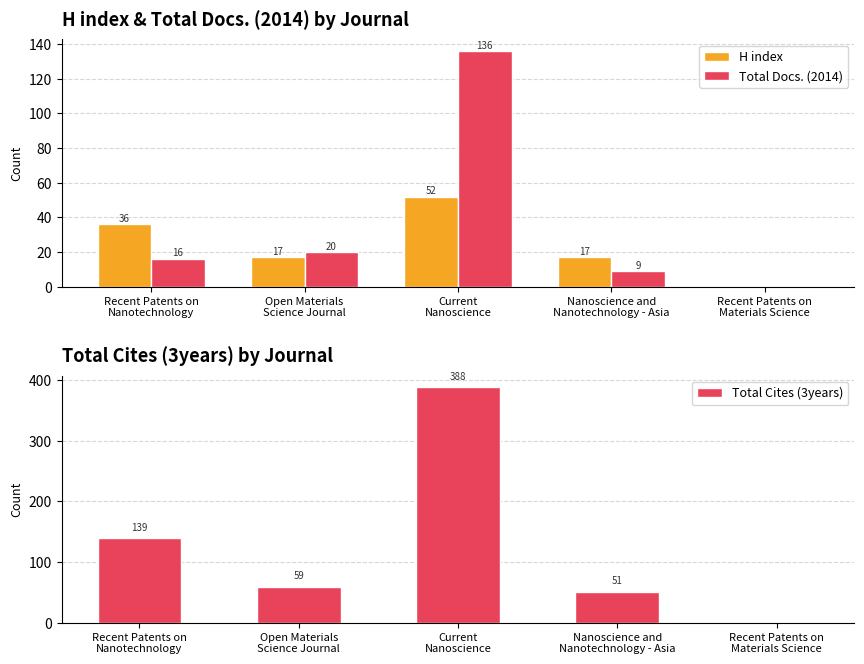

How many values in the Total Docs. (2014) series exceed 16?

2